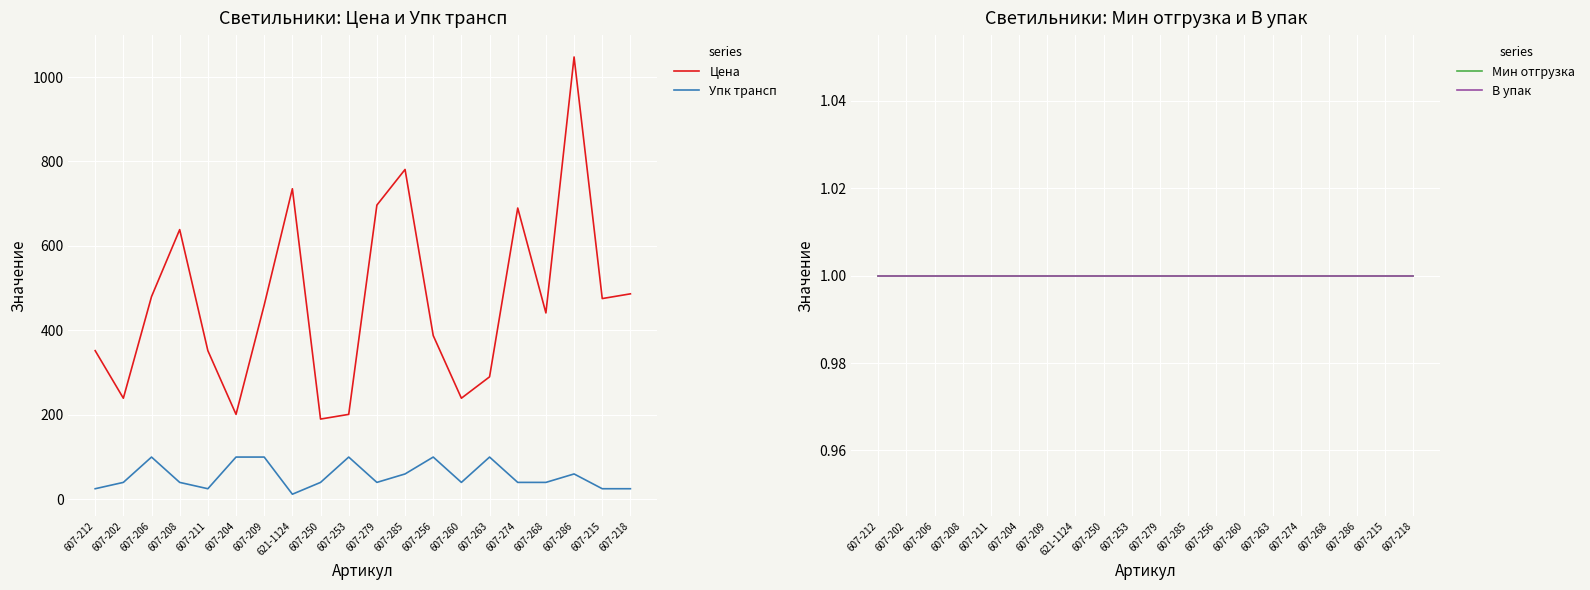

At which label does Цена reach its peak?

607-286